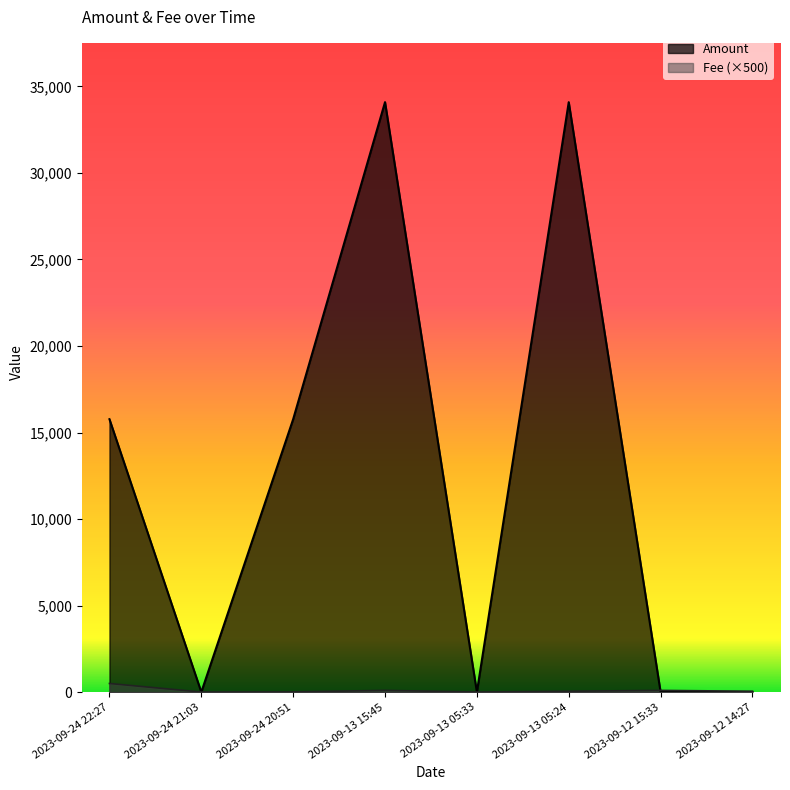

How many positive values does the Amount series have?

6